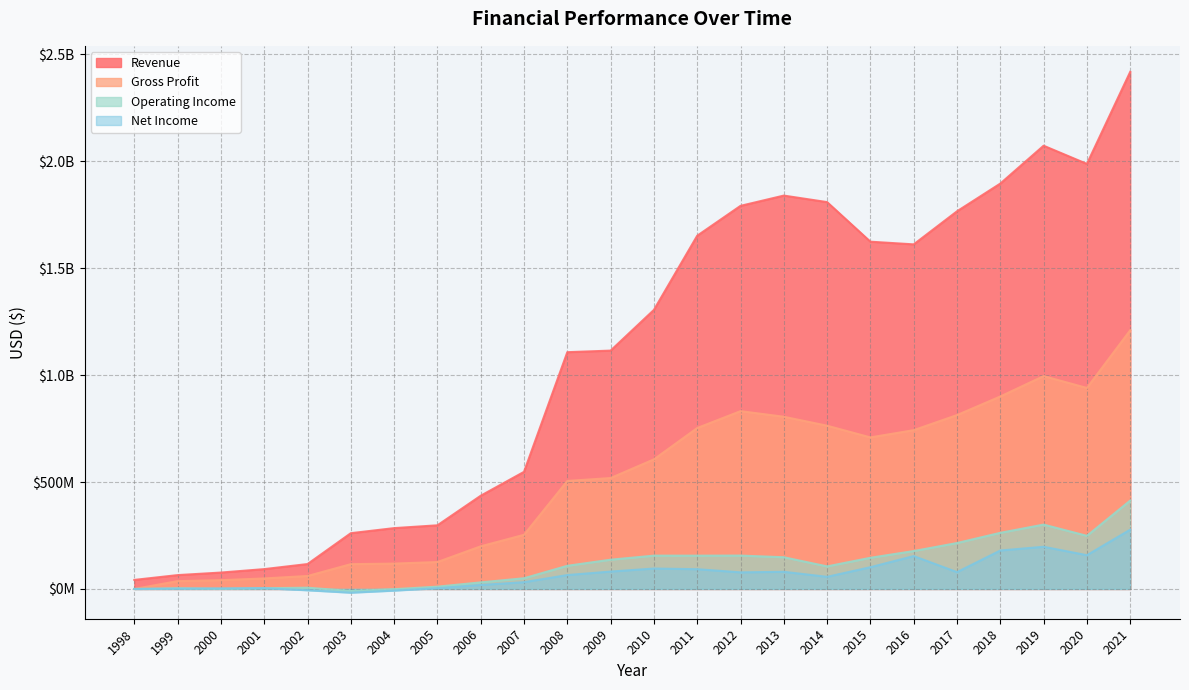

At which category is the sum across all series the highest?

2021